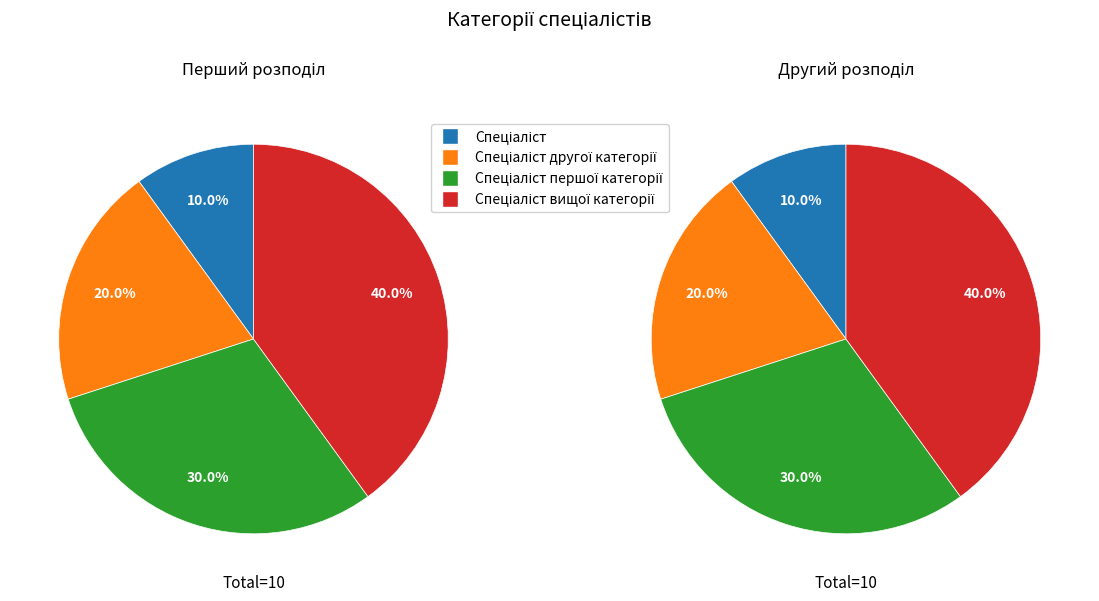

What percentage is the Спеціаліст першої категорії slice, to the nearest percent?

30%